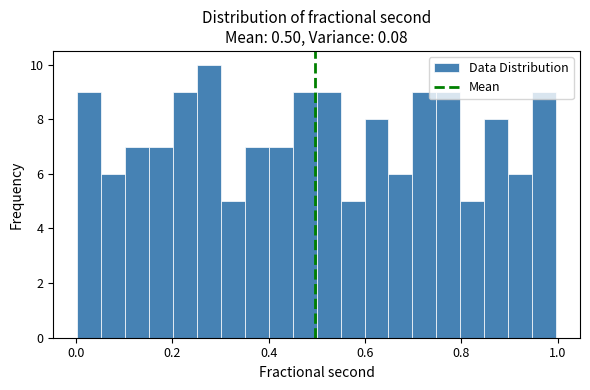

Around what value on the x-axis is the tallest bar? Give the approximate position of its centre, as read against the axis.

0.28